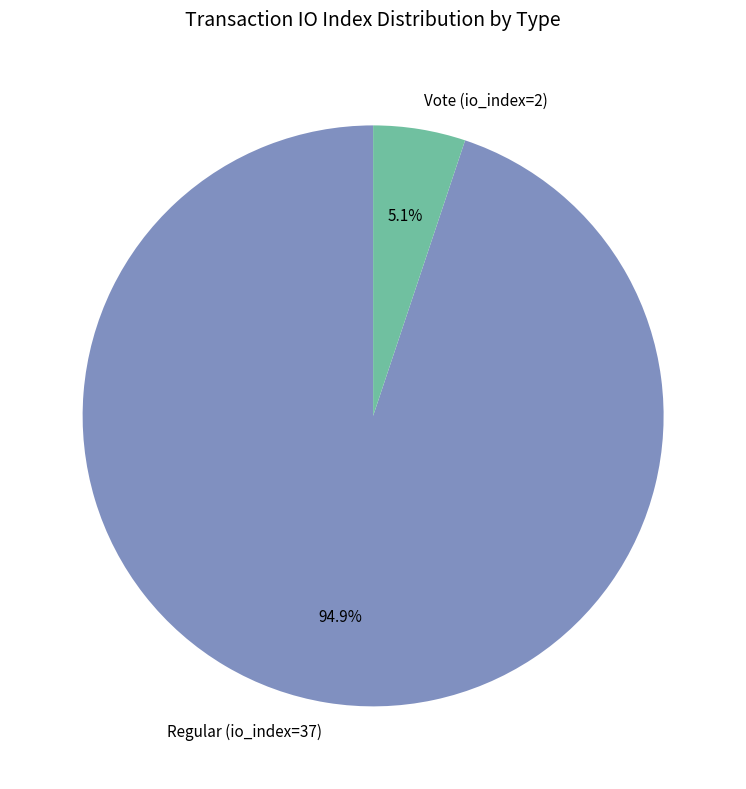

To the nearest percent, what percentage of the pie is Regular (io_index=37)?

95%